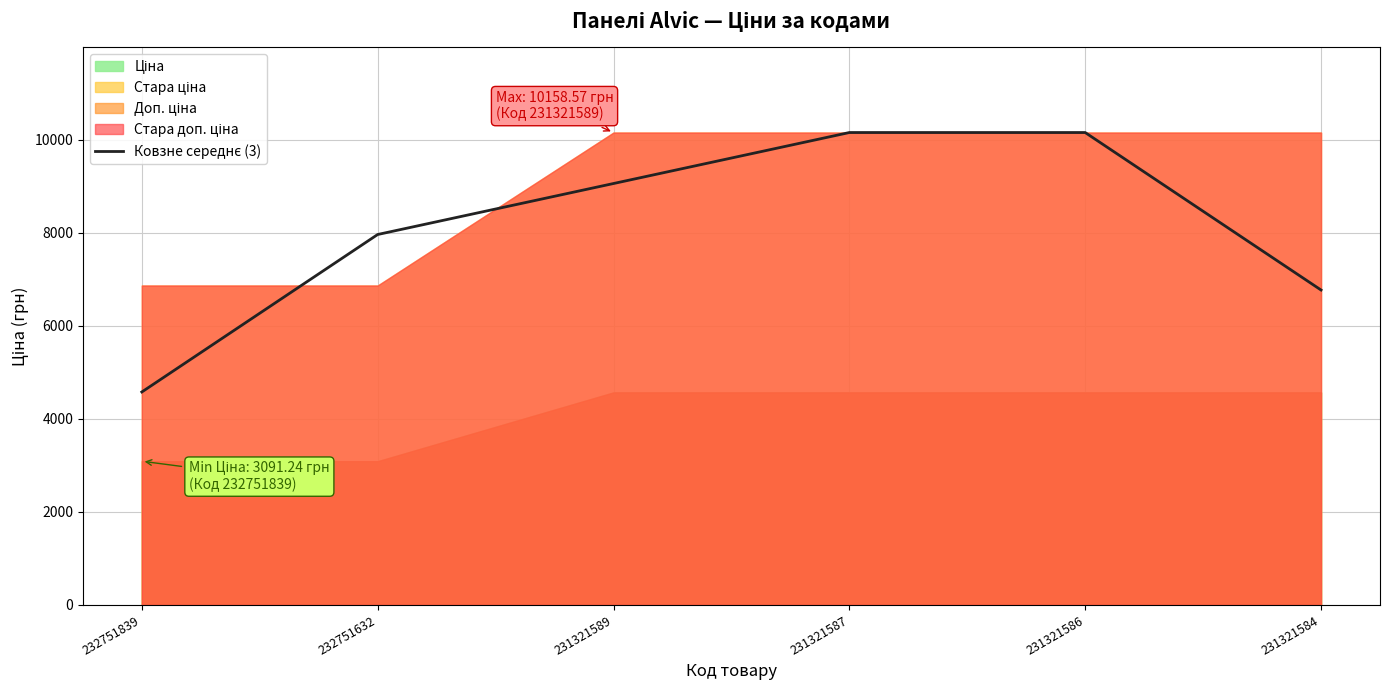

How many data points are less than 9062?

3